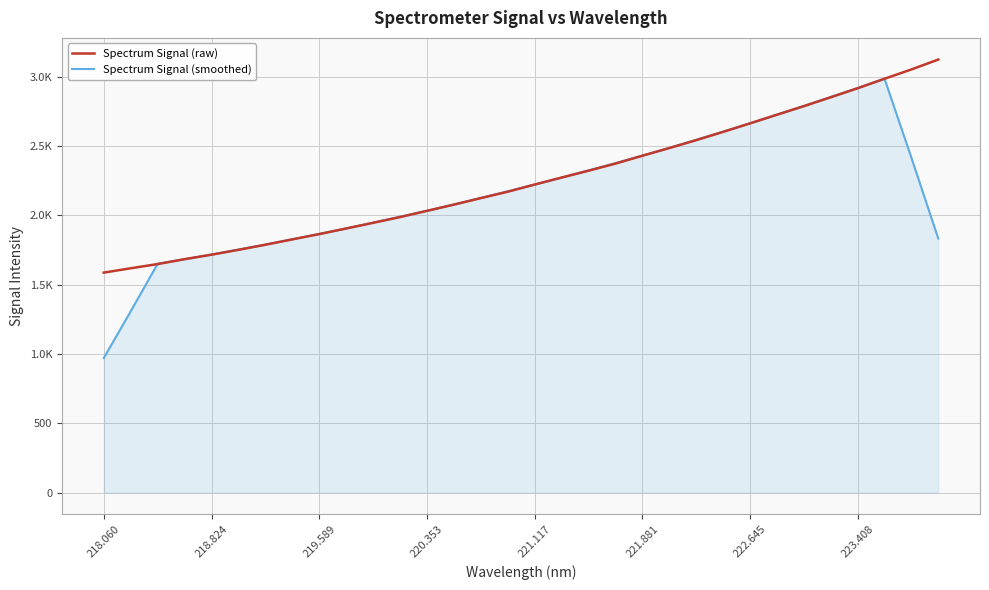

What are all the series names shown in the legend?

Spectrum Signal (raw), Spectrum Signal (smoothed)